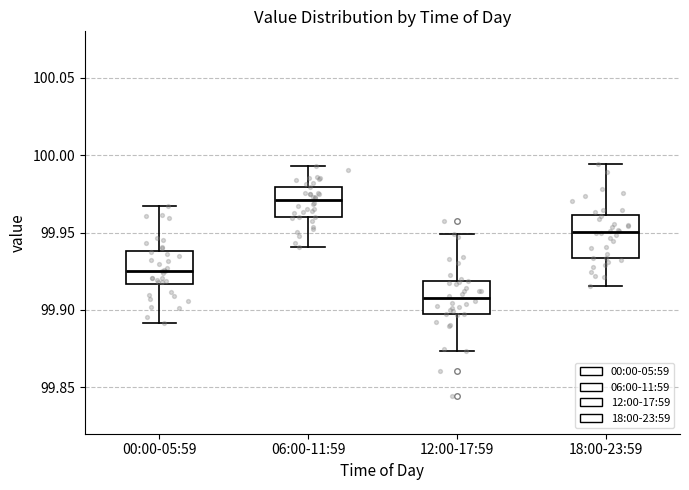

Where does the lower whisker of the box for 00:00-05:59 end on the y-axis? The values are not printed on the chart, so give them approximately, as read against the axis.

99.890